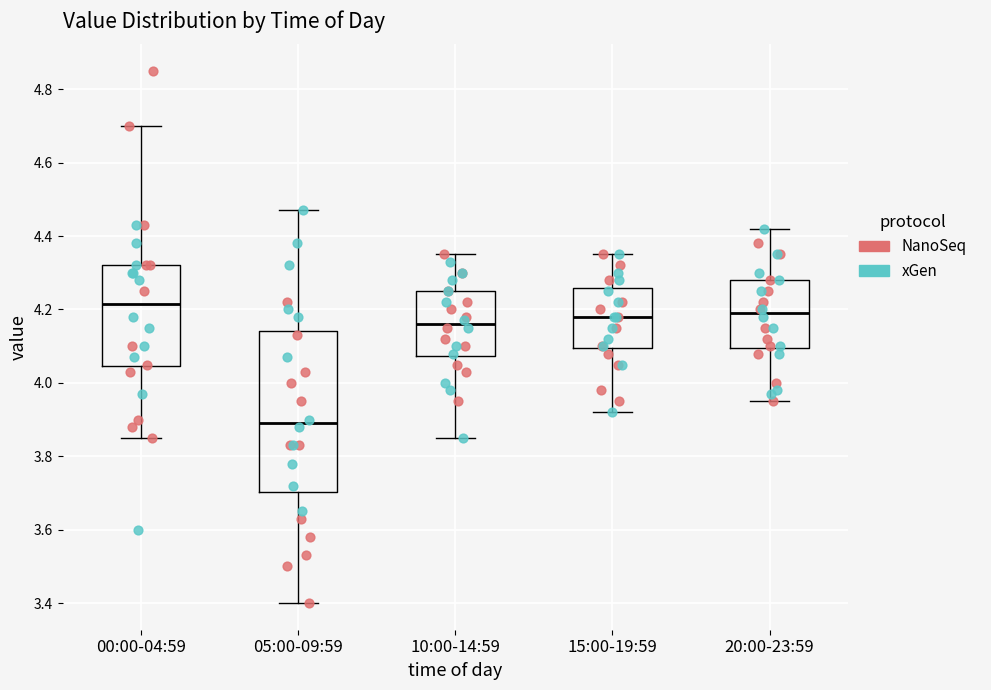

Comparing the boxes themselves (not the whiskers), which one is the tallest?

05:00-09:59